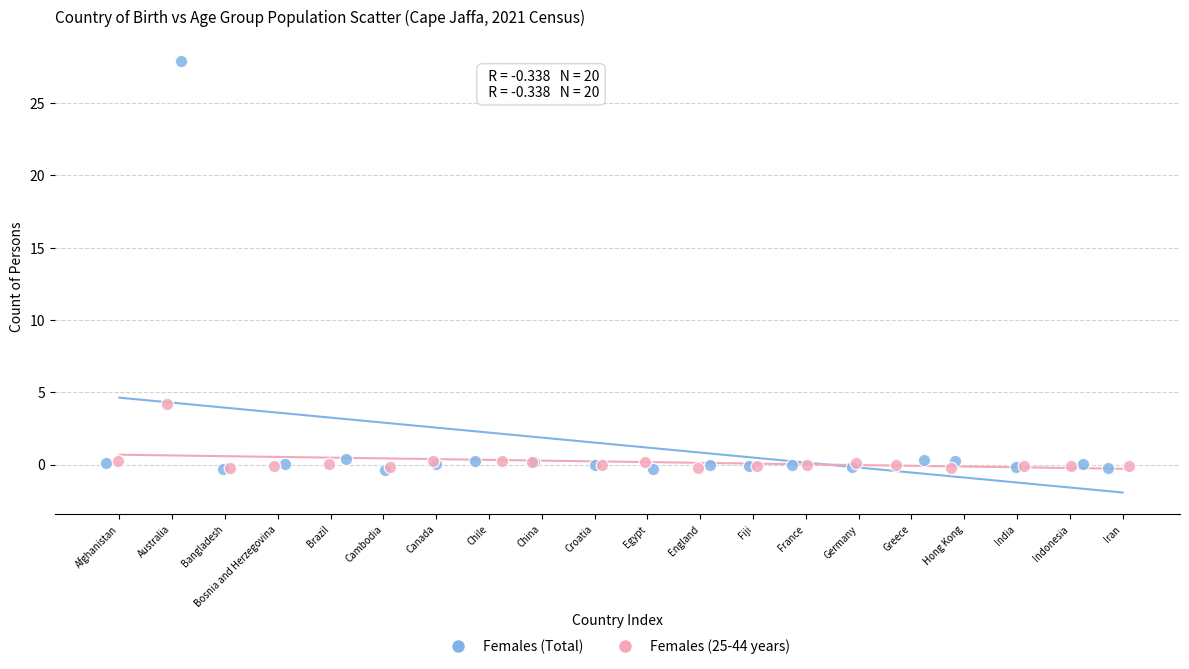

Which series has the widest spread of Y values?

Females (Total)